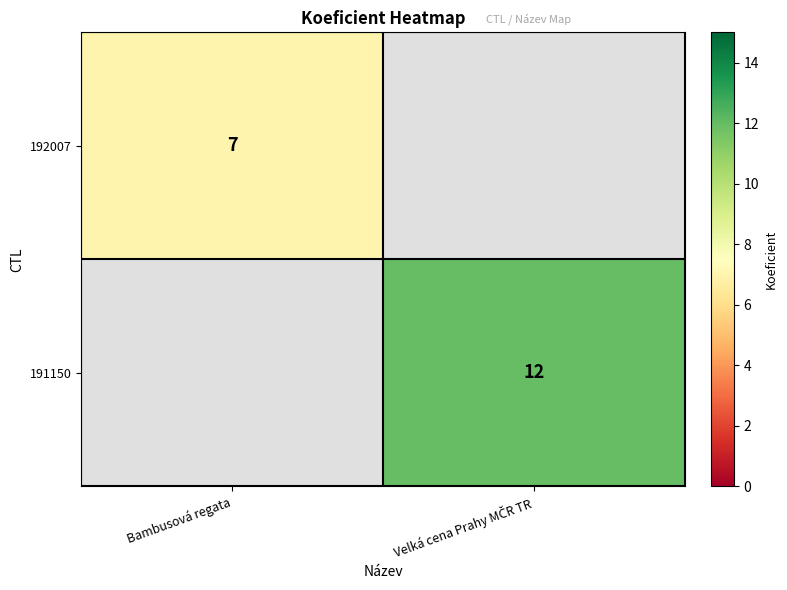

Is it true that 192007 equals 7 at Bambusová regata?

True